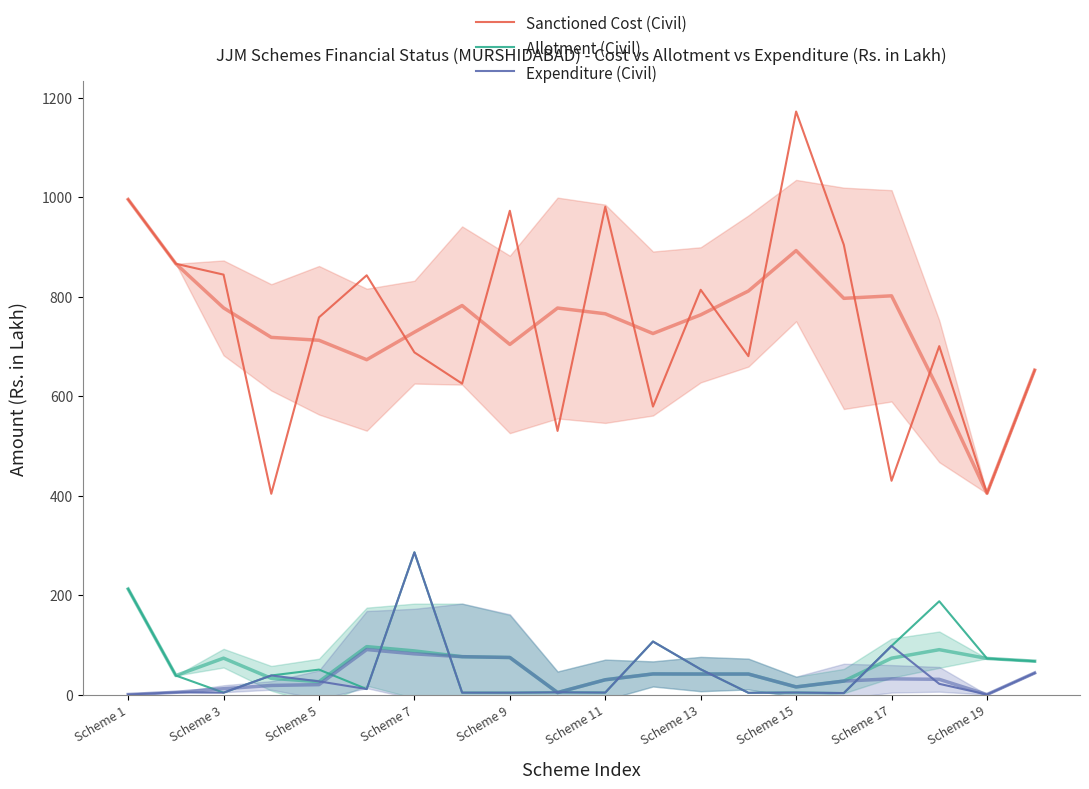

What position from the left is Scheme 15?

8